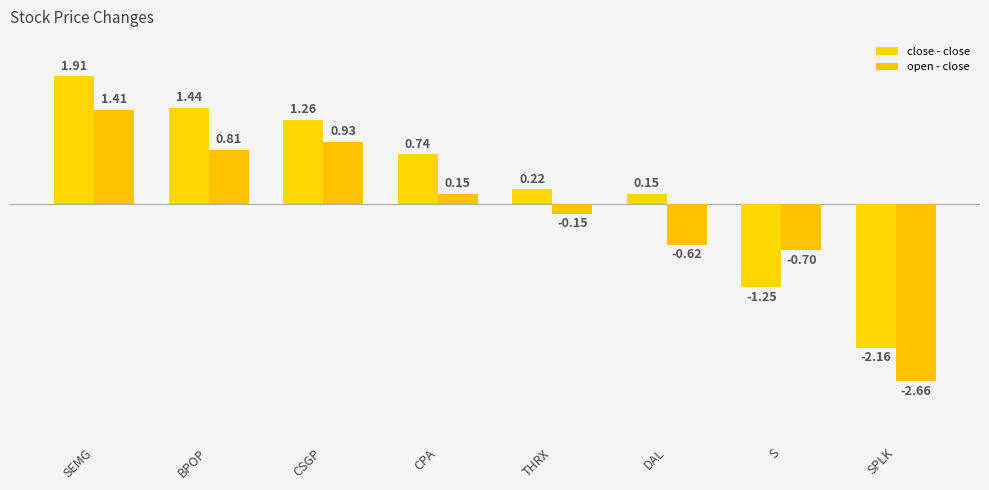

How many bars are there in total?

16